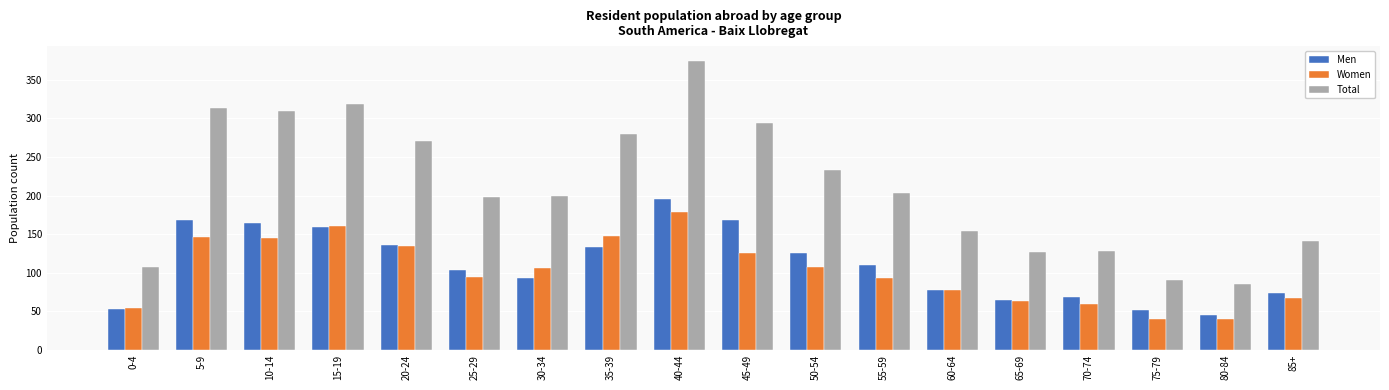

Which series has the largest total across all categories?

Total